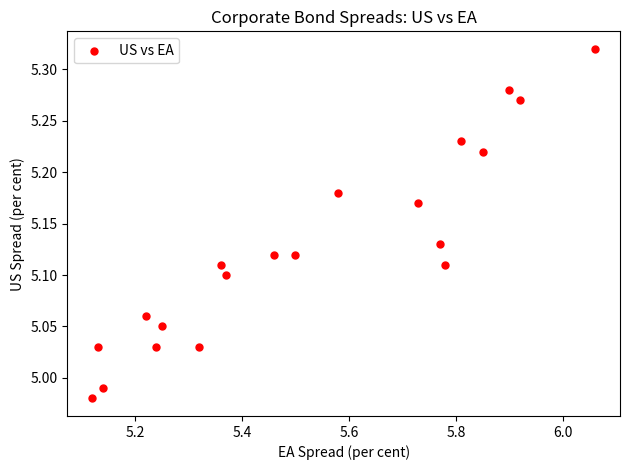

What is the range of X values (max minus min)?

0.9